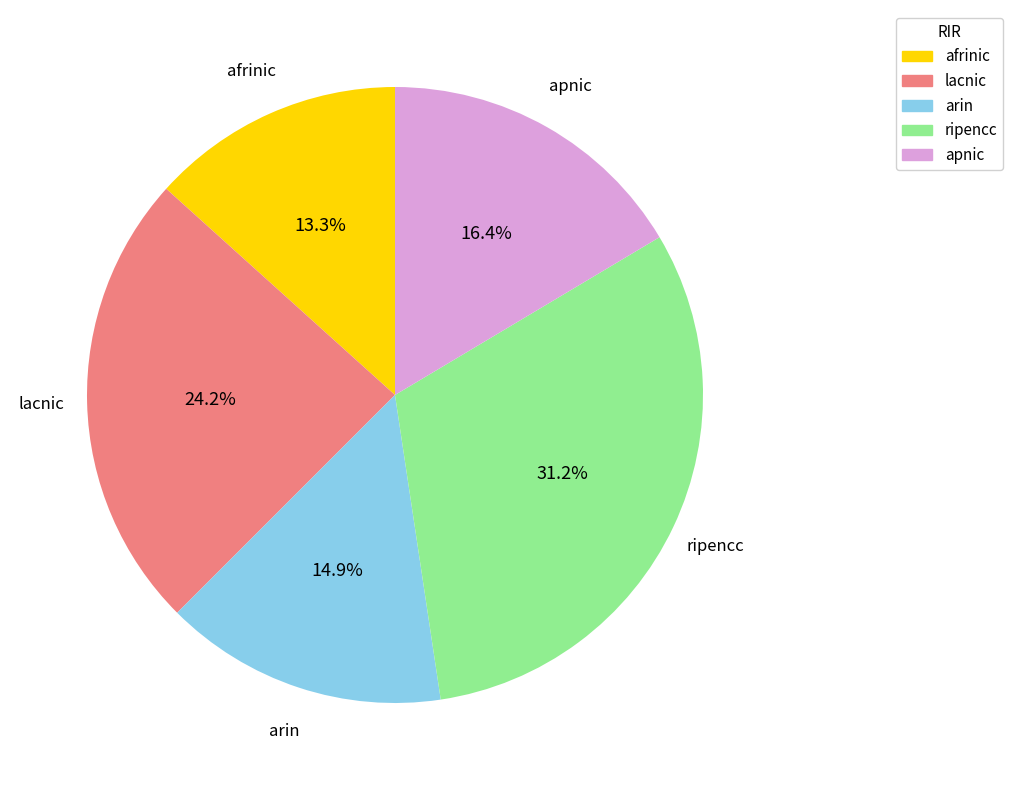

Does afrinic account for over 50% of the chart?

No